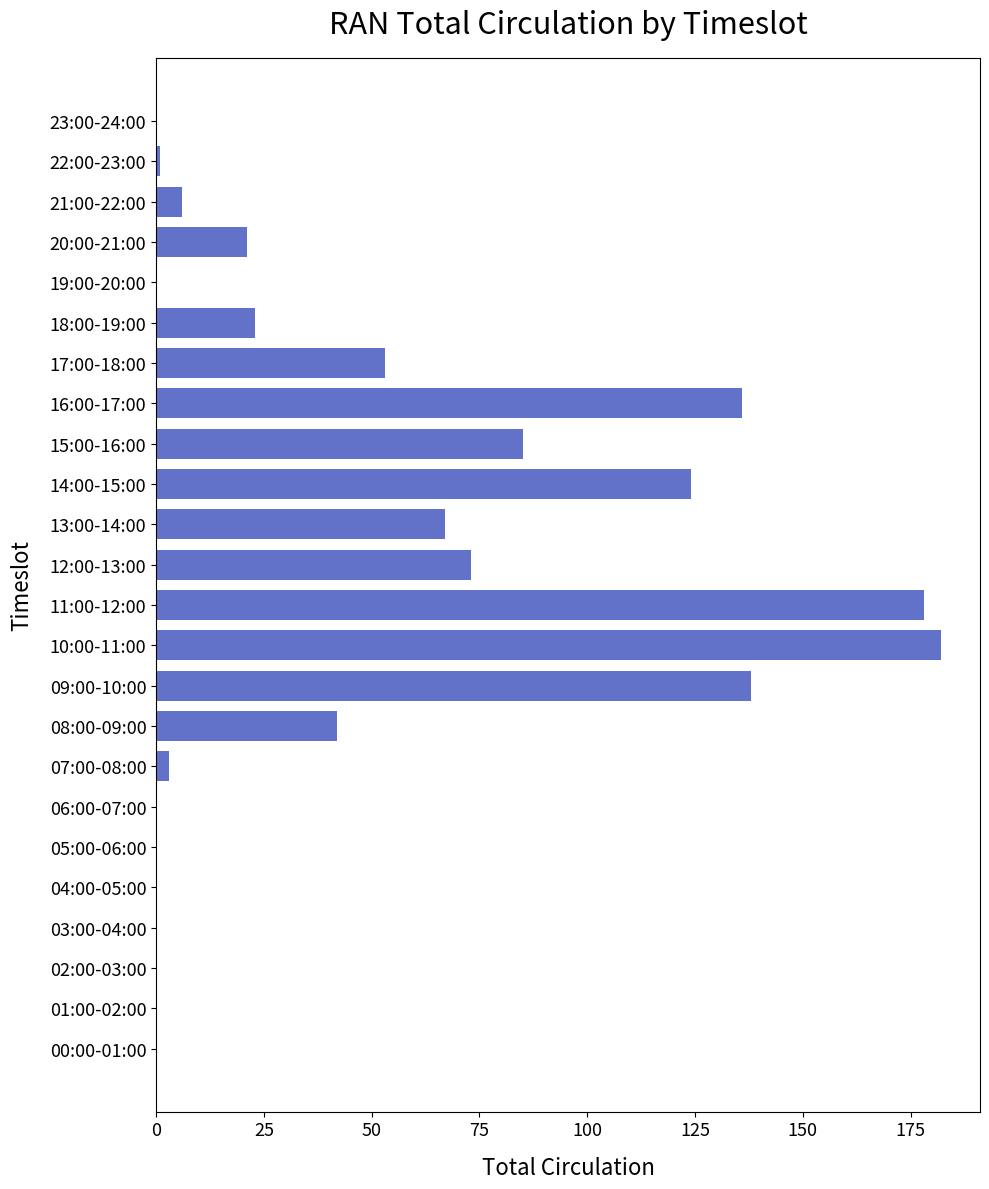

What is the average value?

47